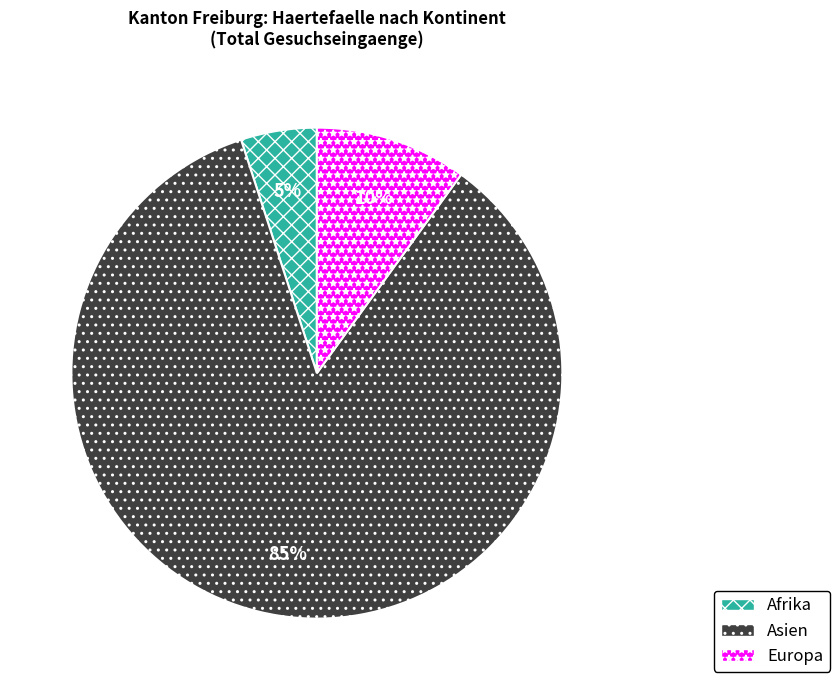

Between Asien and Afrika, which is larger?

Asien